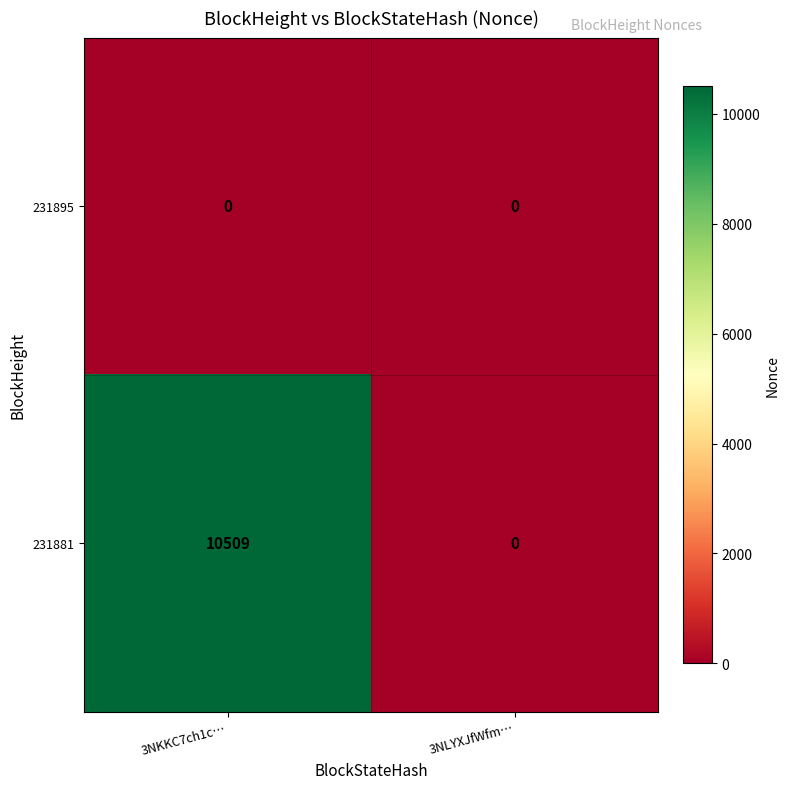

Reading right to left, what are all the values shown in this chart?

231895: 3NLYXJfWfm…=0	3NKKC7ch1c…=0
231881: 3NLYXJfWfm…=0	3NKKC7ch1c…=10509